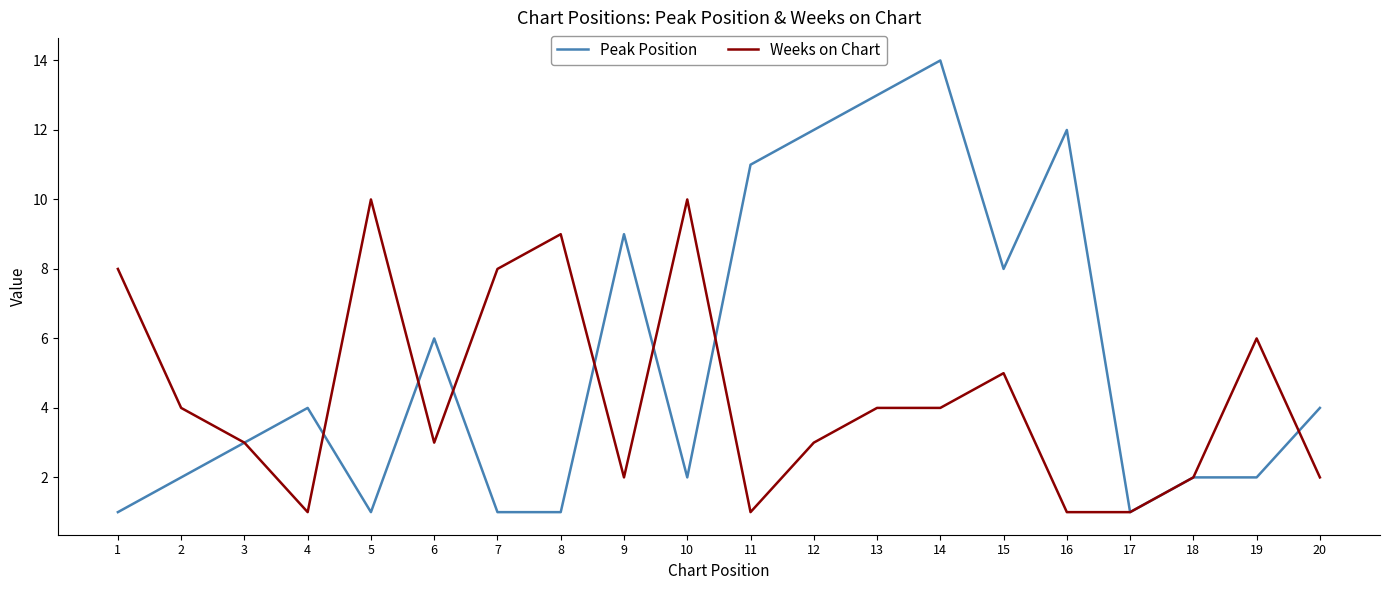

True or false: Peak Position has a value of 0 at 1.

False